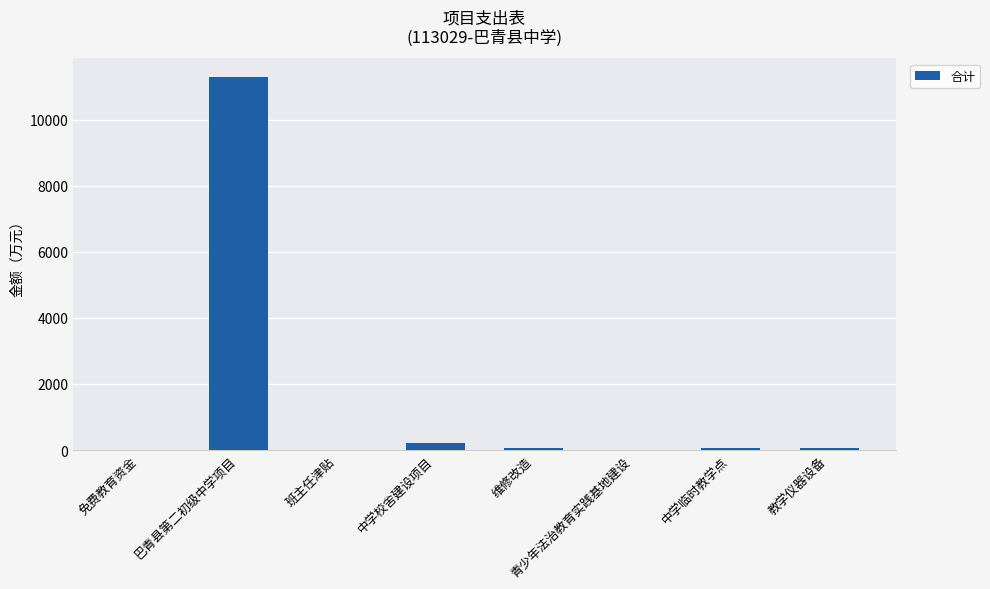

Where is the data nearest to the value 5646?

中学校舍建设项目